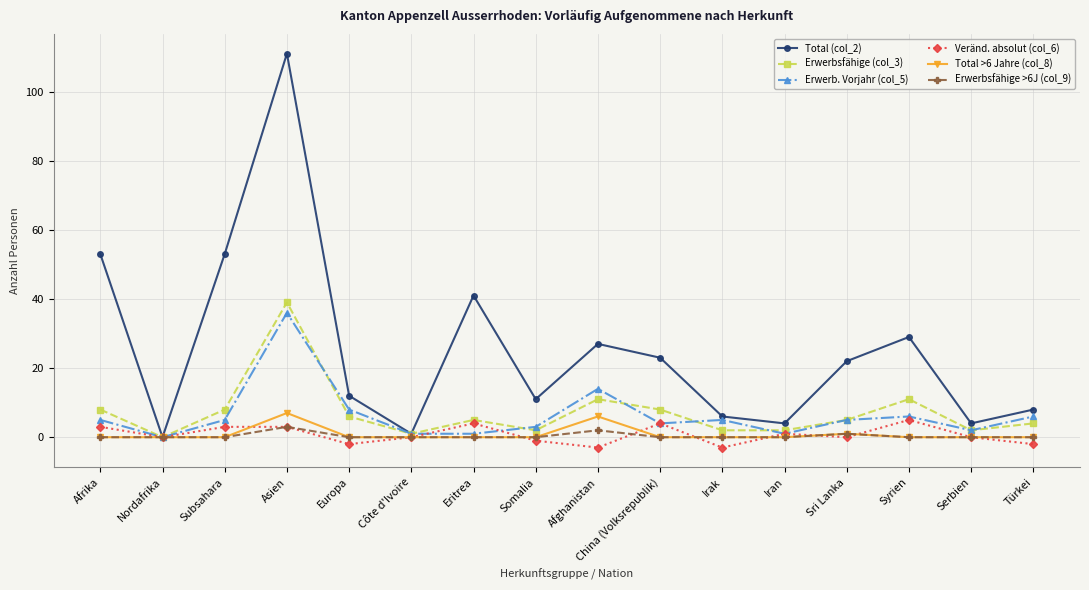

What is the greatest value displayed?

111